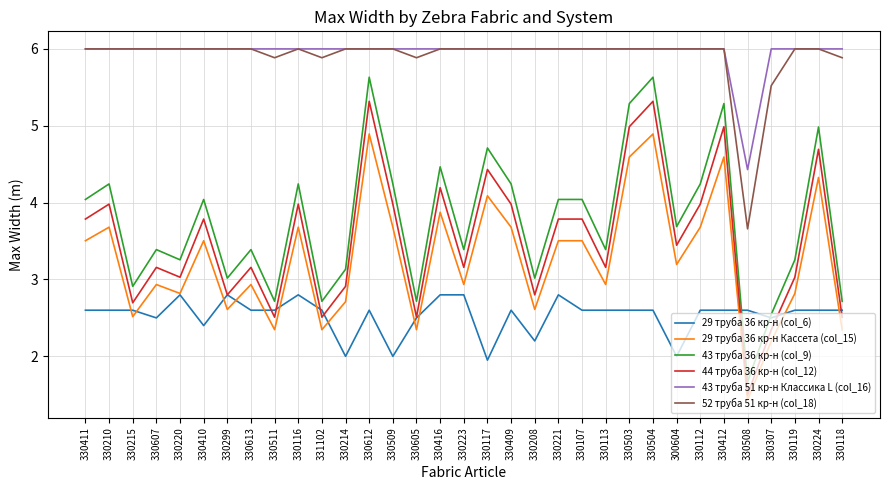

Where is 43 труба 51 кр-н Классика L (col_16) nearest to the value 5?

330508